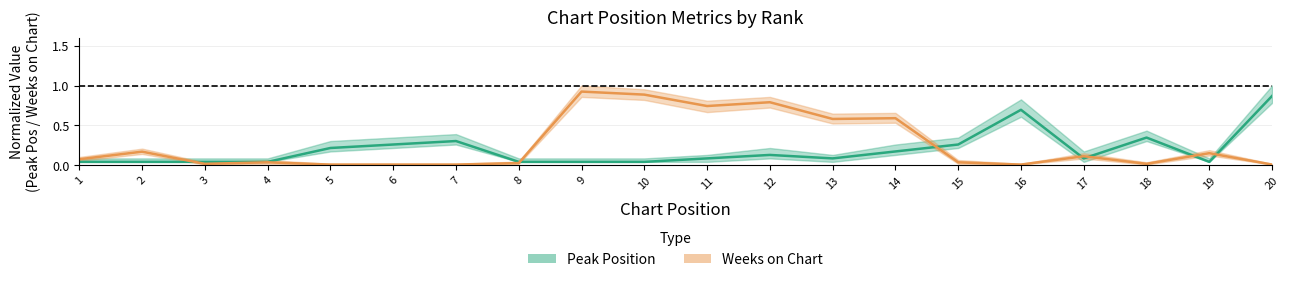

Rank the series at 1 from highest to lowest value.

Weeks on Chart, Peak Position